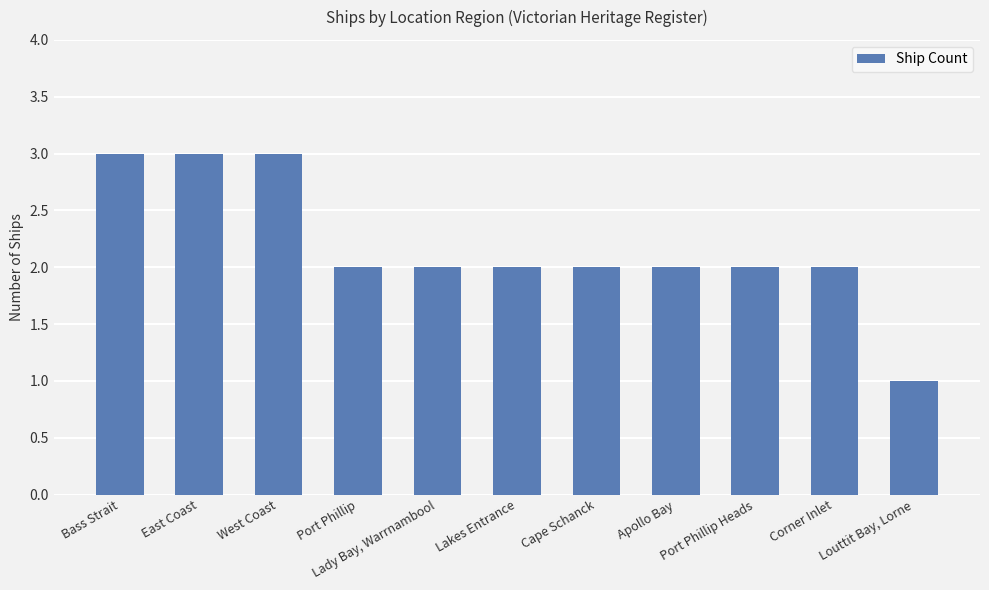

Which category has the lowest value across all series?

Louttit Bay, Lorne